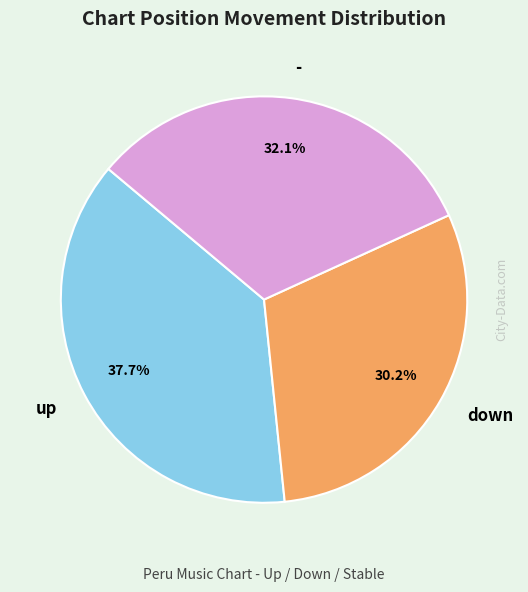

Rank the categories by value from highest to lowest.

up, -, down